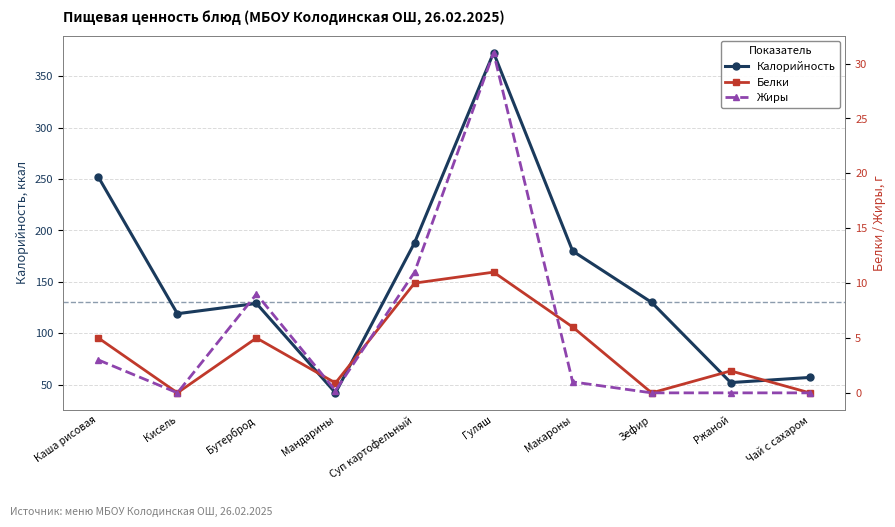

At which category is the sum across all series the highest?

Гуляш